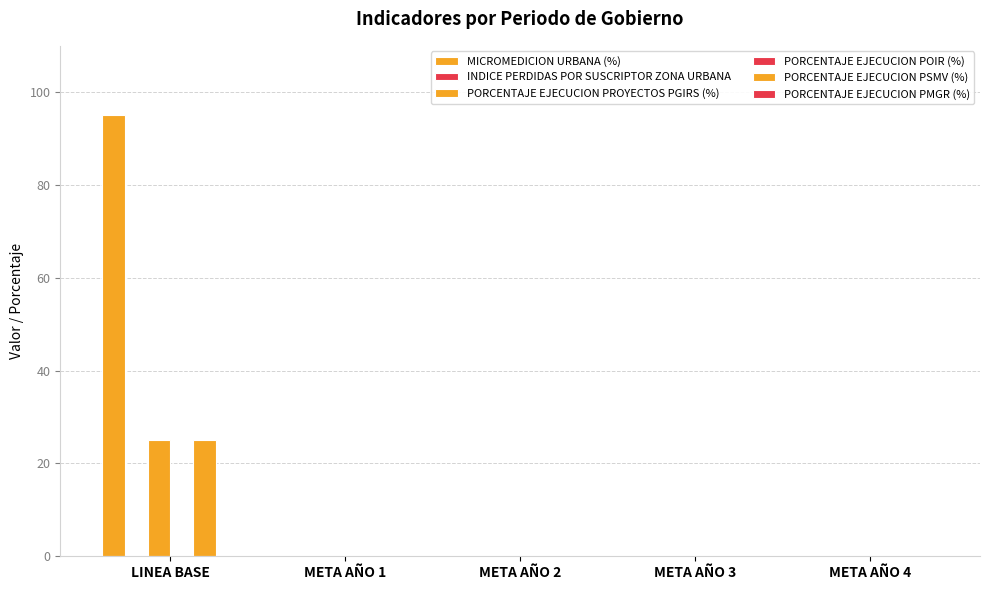

At which category does the chart reach its peak across all series?

LINEA BASE